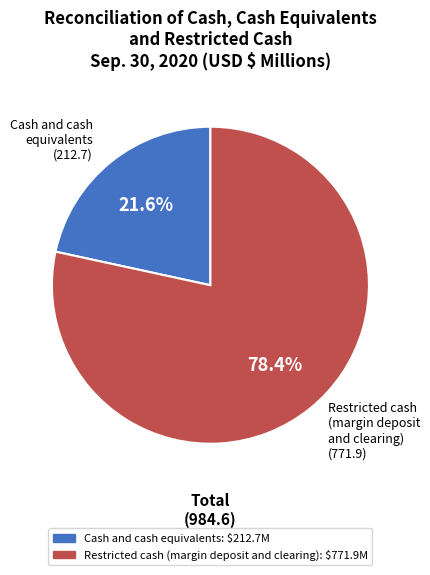

Which category has the smallest portion of the pie?

Cash and cash equivalents